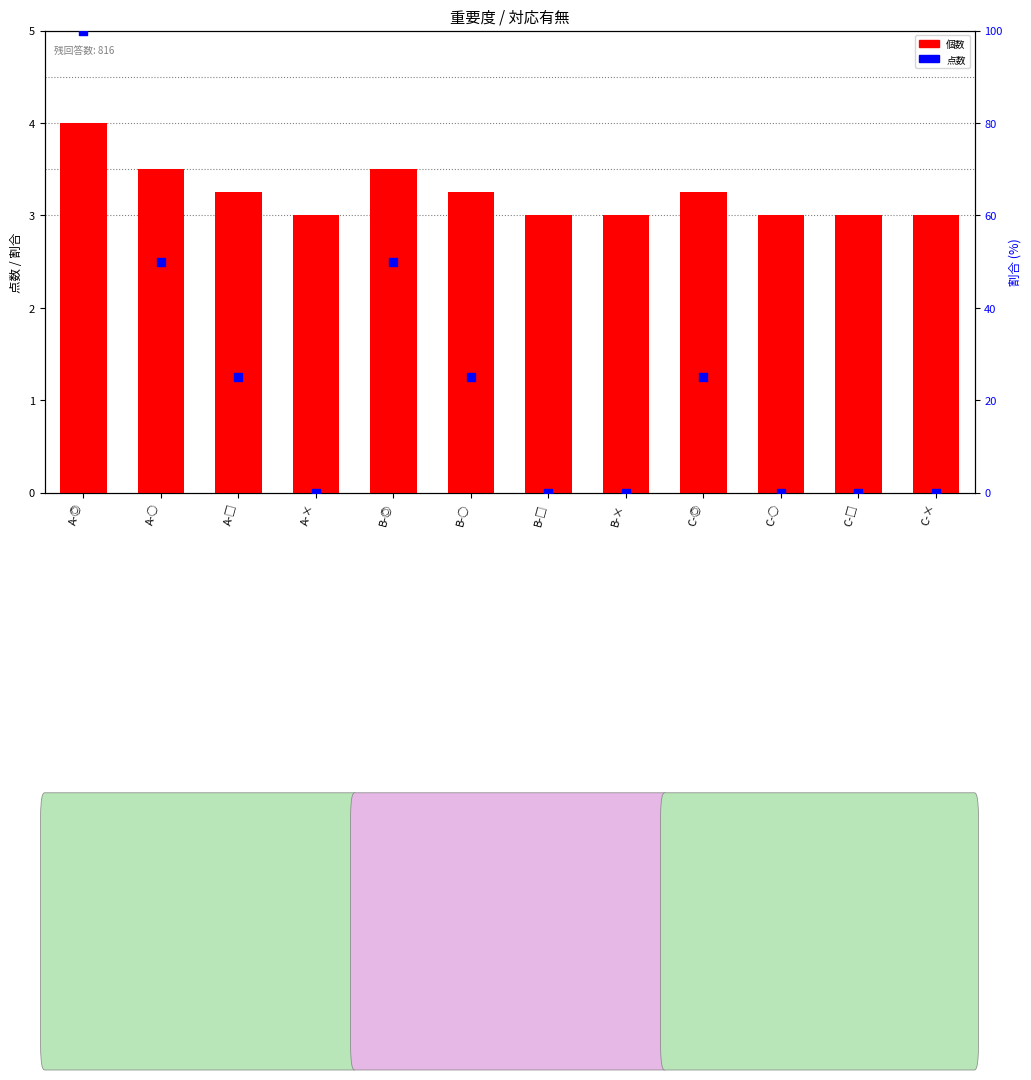

What is the total value across all series at A-□?

28.2